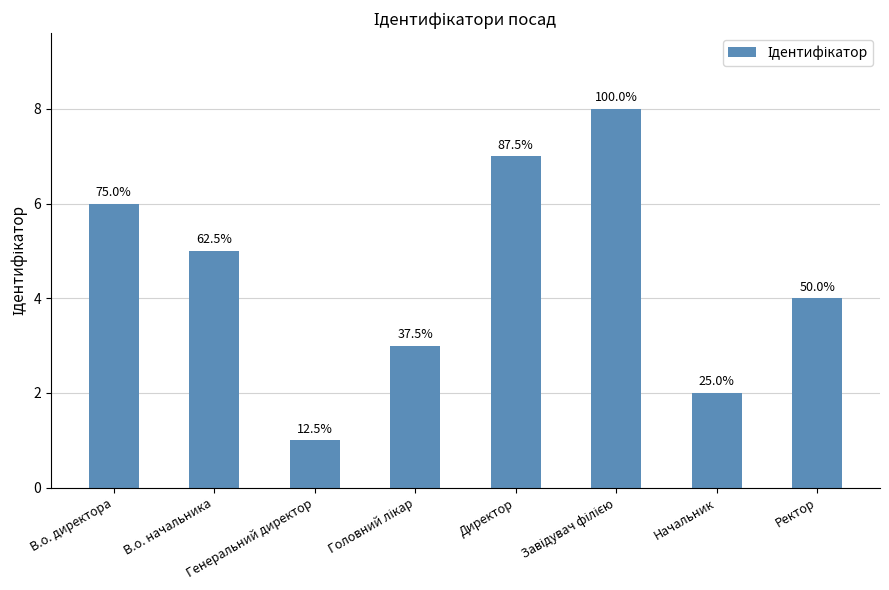

List the labels in order of value, smallest first.

Генеральний директор, Начальник, Головний лікар, Ректор, В.о. начальника, В.о. директора, Директор, Завідувач філією